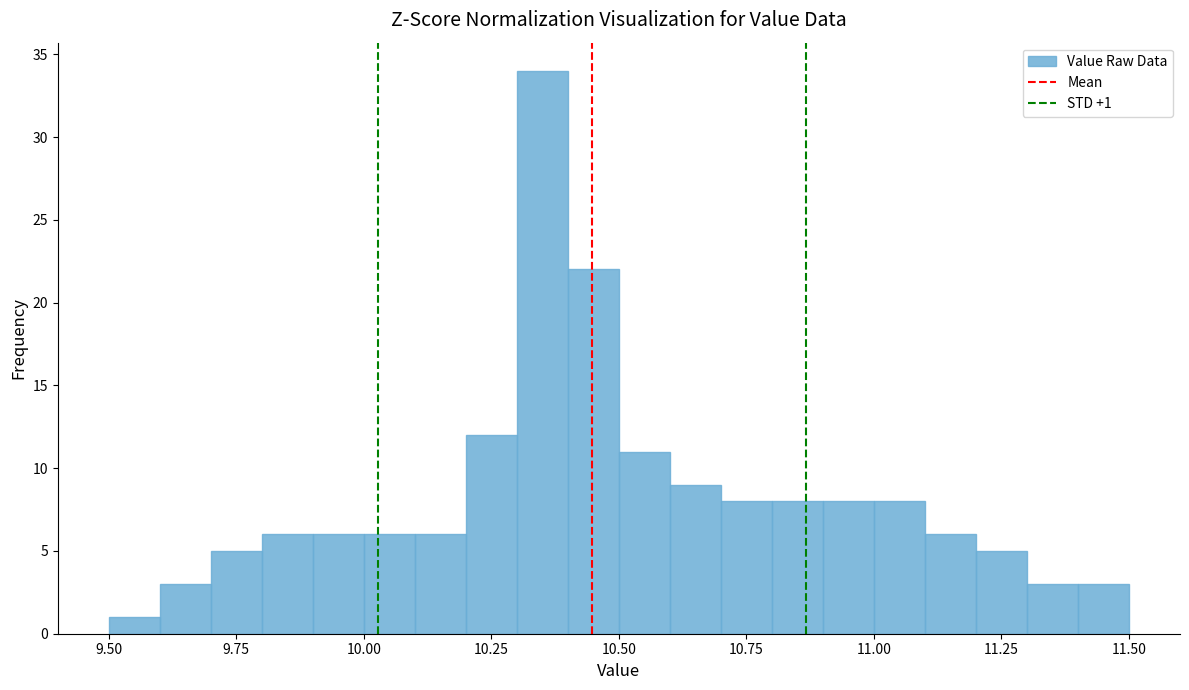

Around what value on the x-axis is the tallest bar? Give the approximate position of its centre, as read against the axis.

10.35